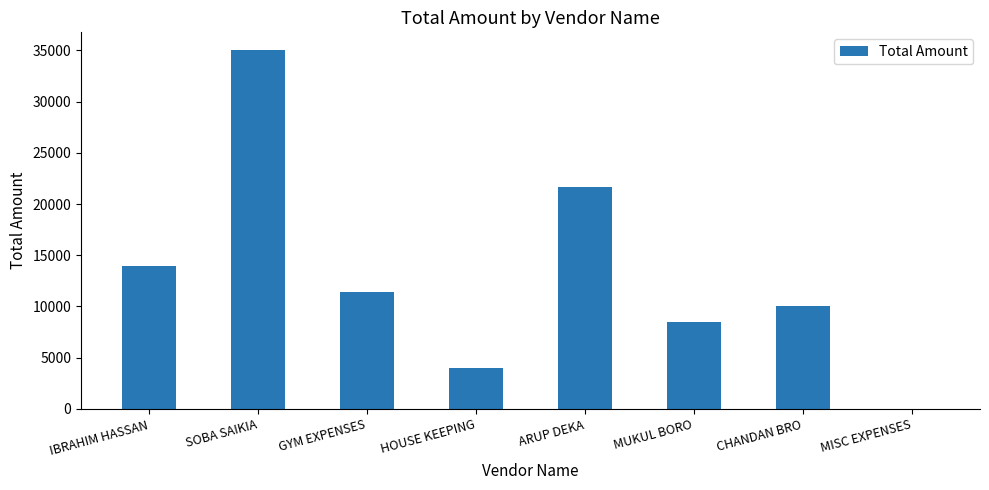

Are the bars horizontal?

No